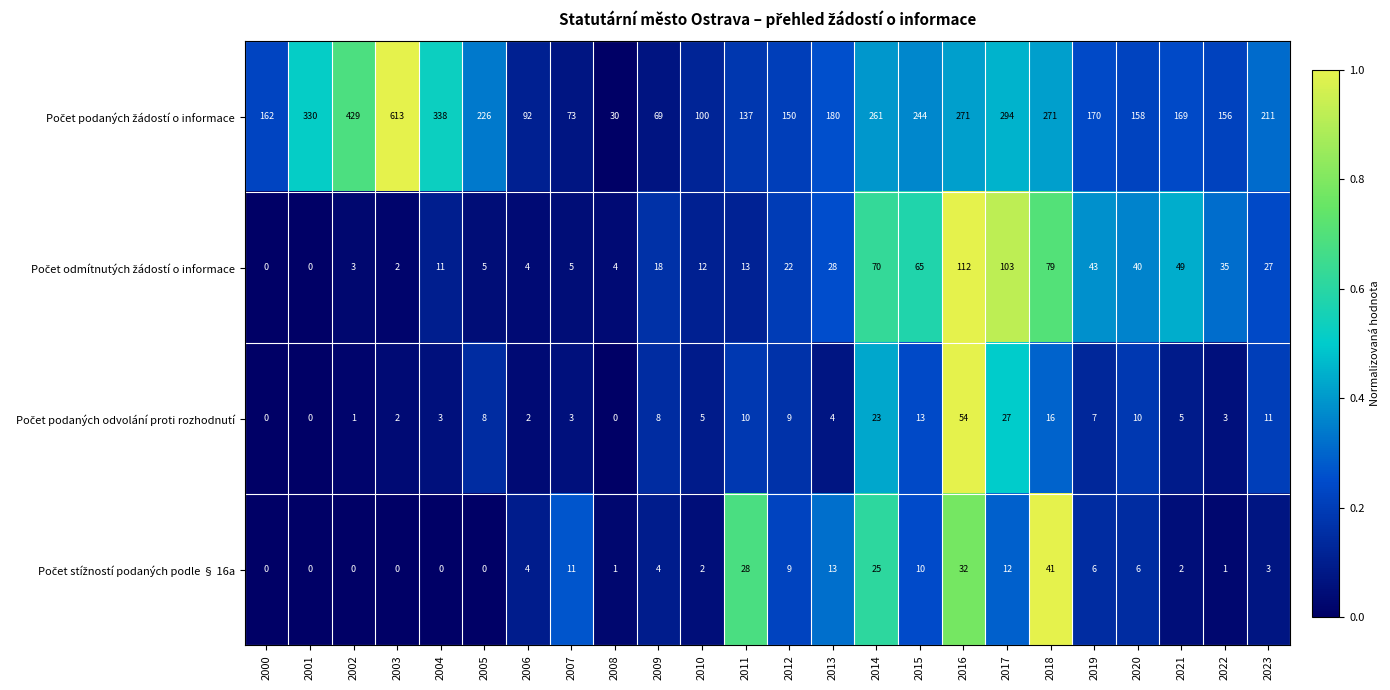

What is the total value across all series at 2002?

433